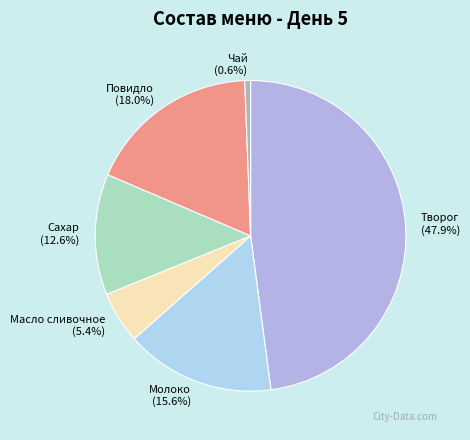

To the nearest percent, what is the combined percentage of Творог and Сахар?

60%